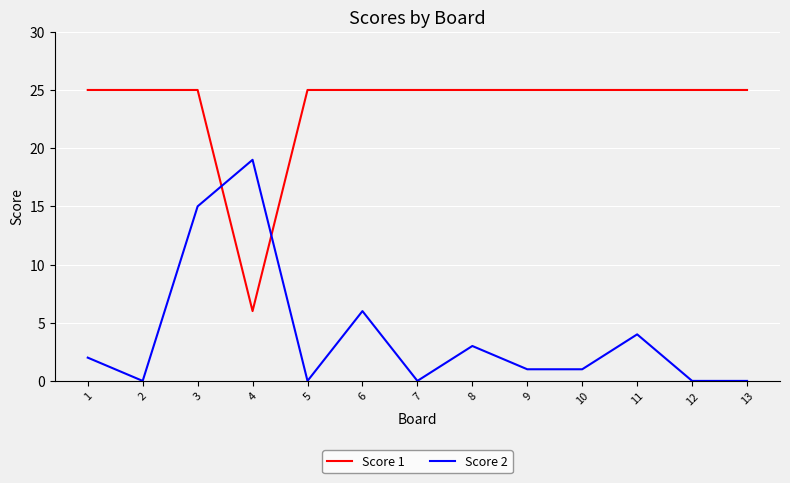

How many lines are shown in the chart?

2